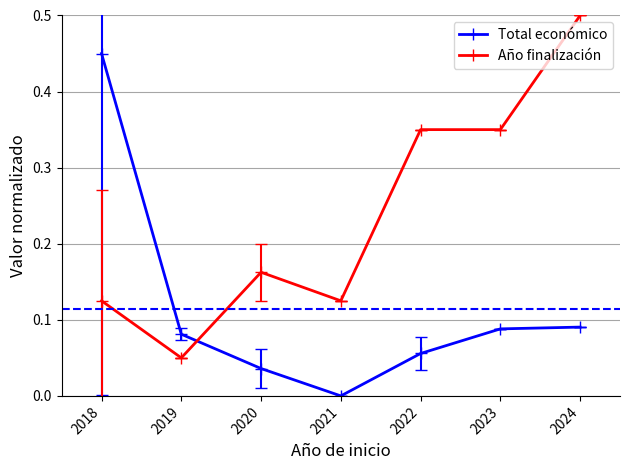

What is the sum of the Año finalización values at 2019 and 2022?

0.4